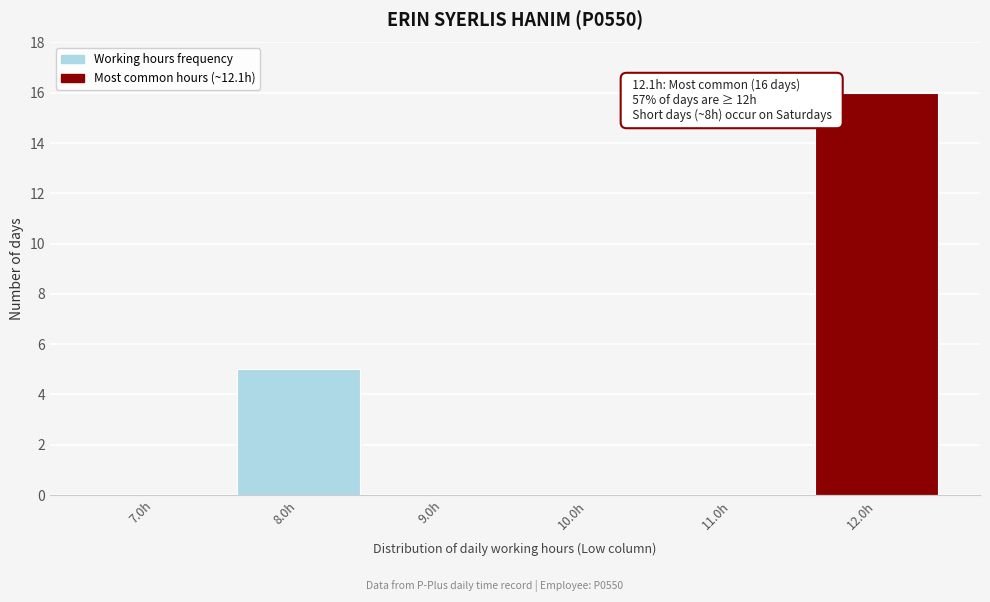

Over which range of the x-axis is the bar tallest?

11.5 to 12.5